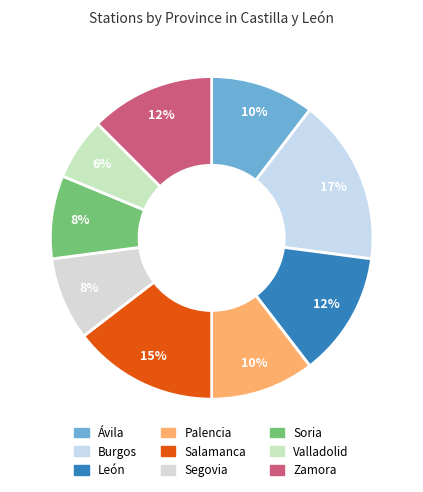

Between Zamora and Burgos, which is larger?

Burgos